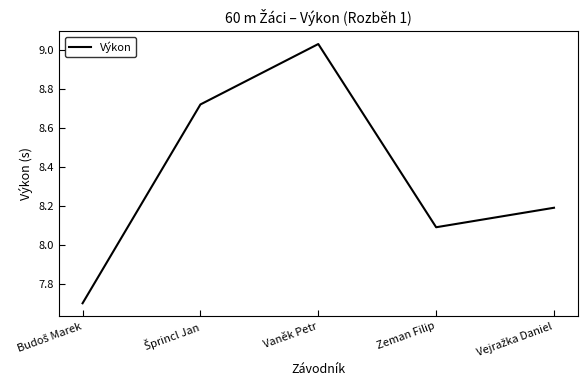

Count the number of categories in the chart.

5